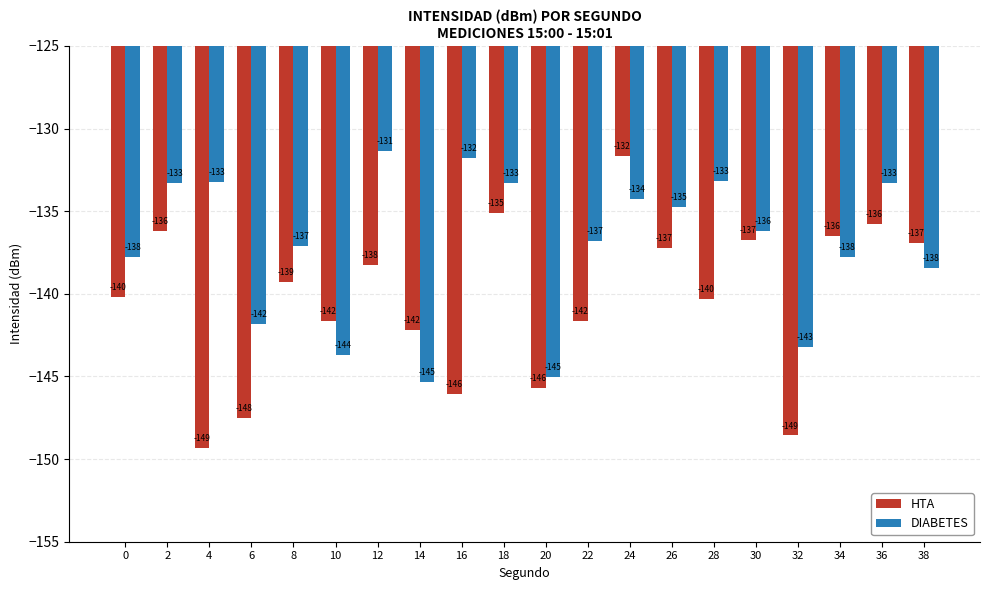

What is the value of the HTA bar at the 19th from the left?

-135.8